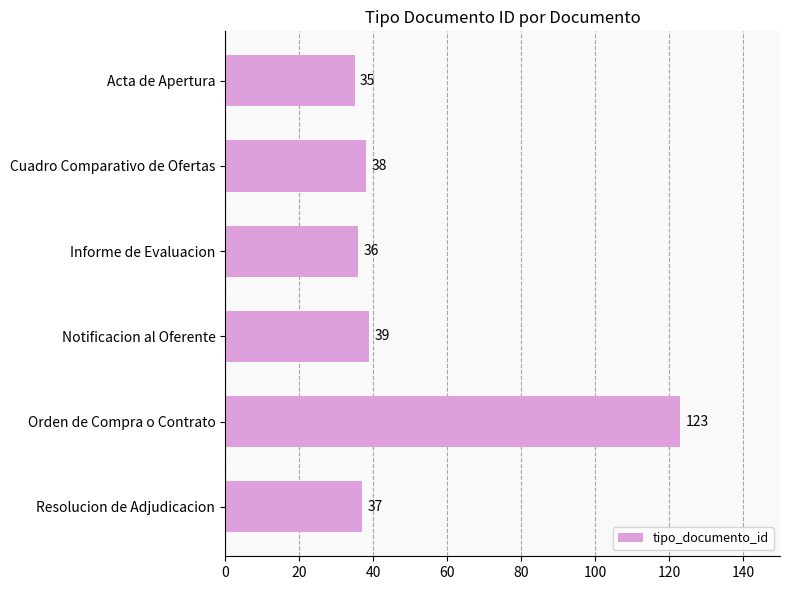

Reading top to bottom, transcribe all the data shown in this chart.

Acta de Apertura=35	Cuadro Comparativo de Ofertas=38	Informe de Evaluacion=36	Notificacion al Oferente=39	Orden de Compra o Contrato=123	Resolucion de Adjudicacion=37